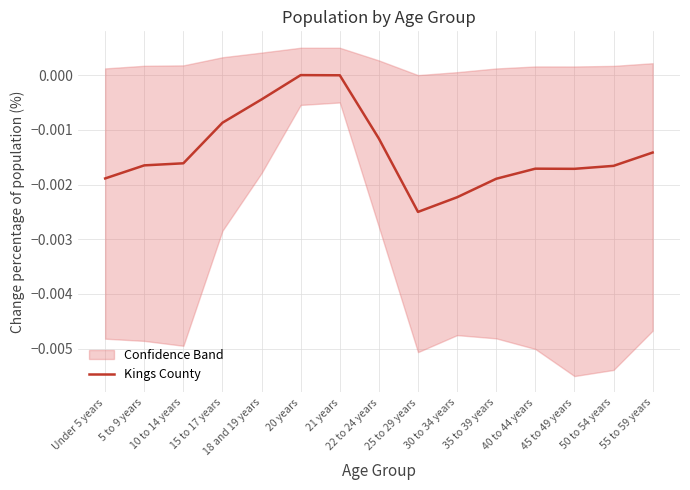

What is the label of the 6th point from the left?

20 years